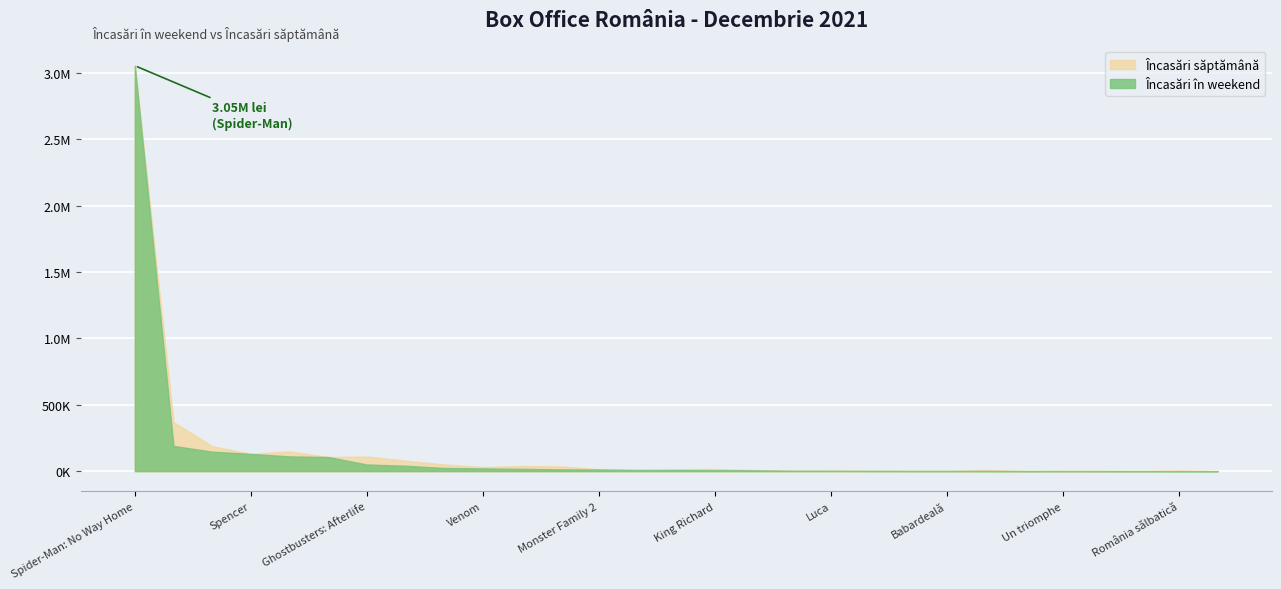

Reading left to right, extract all data points from this chart.

Încasări în weekend: 3052455.0	189946.0	146783.0	129847.0	111194.2	106504.3	50105.0	41002.0	23752.0	20642.0	17447.0	13367.0	12524.3	8739.8	8671.0	7312.0	6021.0	3170.8	2712.0	2279.0	1871.0	1800.0	1365.0	843.0	806.0	708.0	650.0	0.0	0.0
Încasări săptămână: 3052455.0	369840.0	187981.0	129847.0	148601.7	106504.3	109931.0	78891.0	50467.0	31116.0	38657.0	36027.0	14455.5	8739.8	13843.0	16684.0	8582.0	3170.8	3734.0	3213.3	2155.0	1800.0	9073.0	1392.0	2243.0	2013.4	650.0	5122.5	230.0